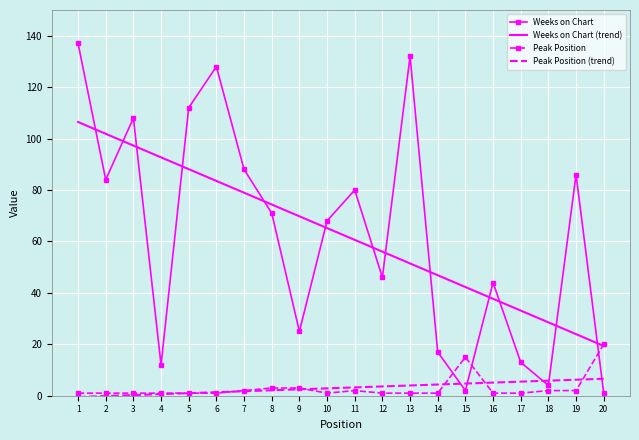

Which category has the lowest value in the Weeks on Chart (trend) series?

20